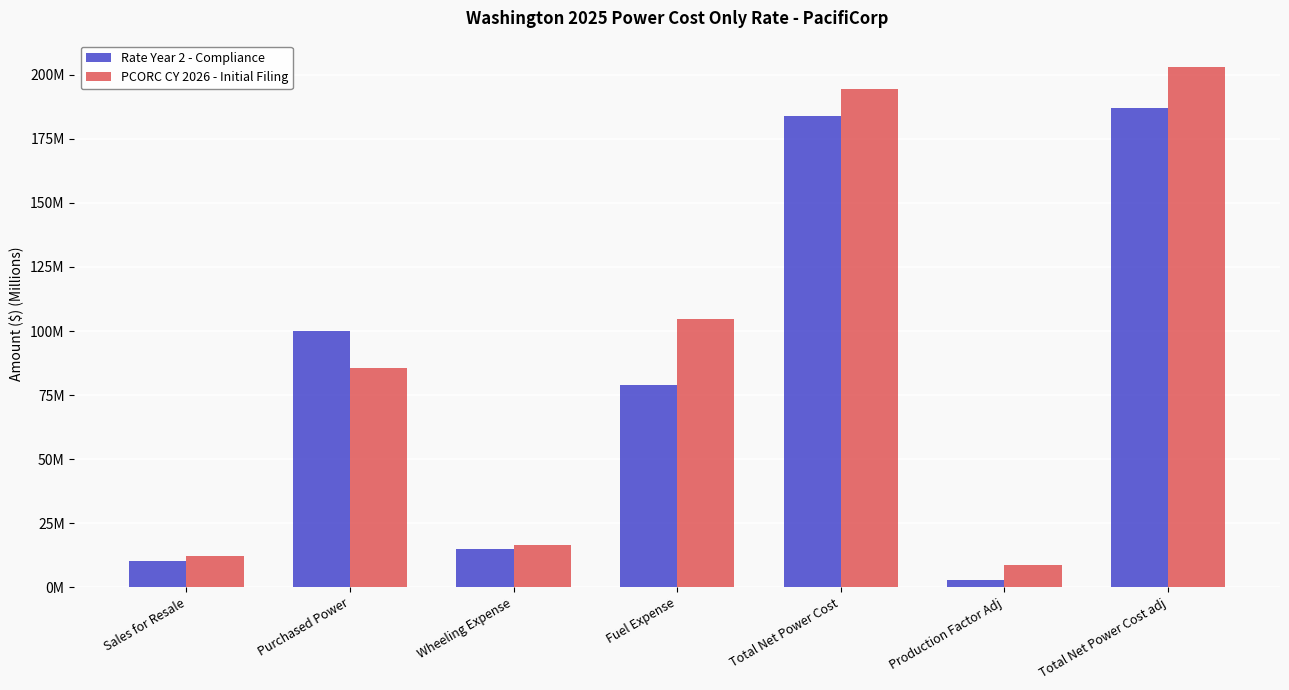

Is the value of PCORC CY 2026 - Initial Filing at Total Net Power Cost greater than the value of Rate Year 2 - Compliance at Total Net Power Cost?

Yes